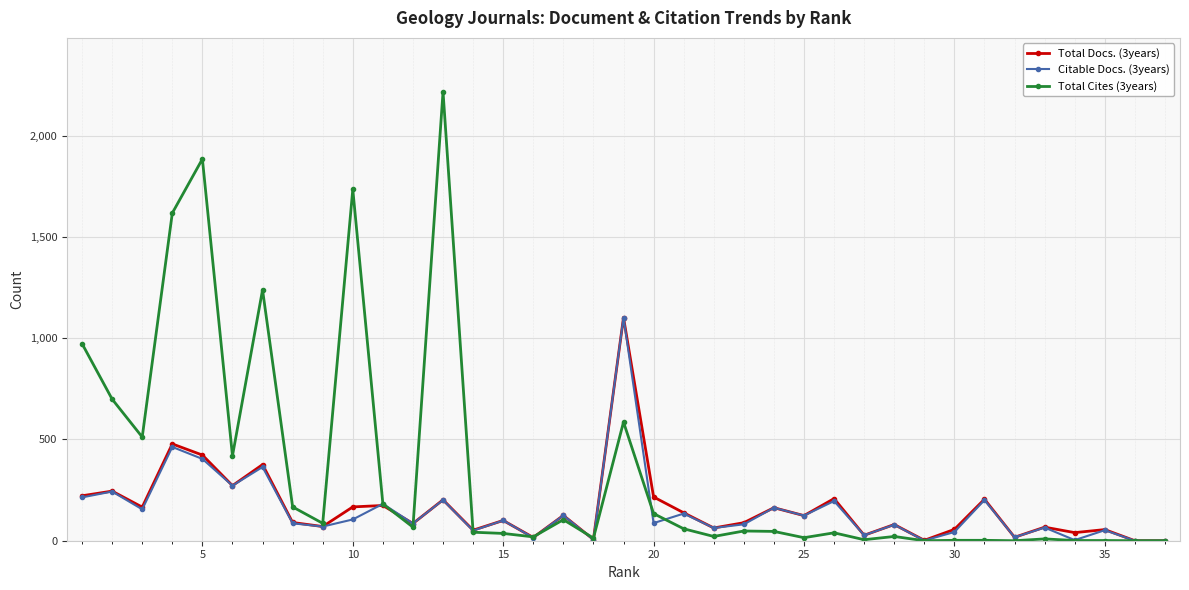

Which series has the largest total across all categories?

Total Cites (3years)